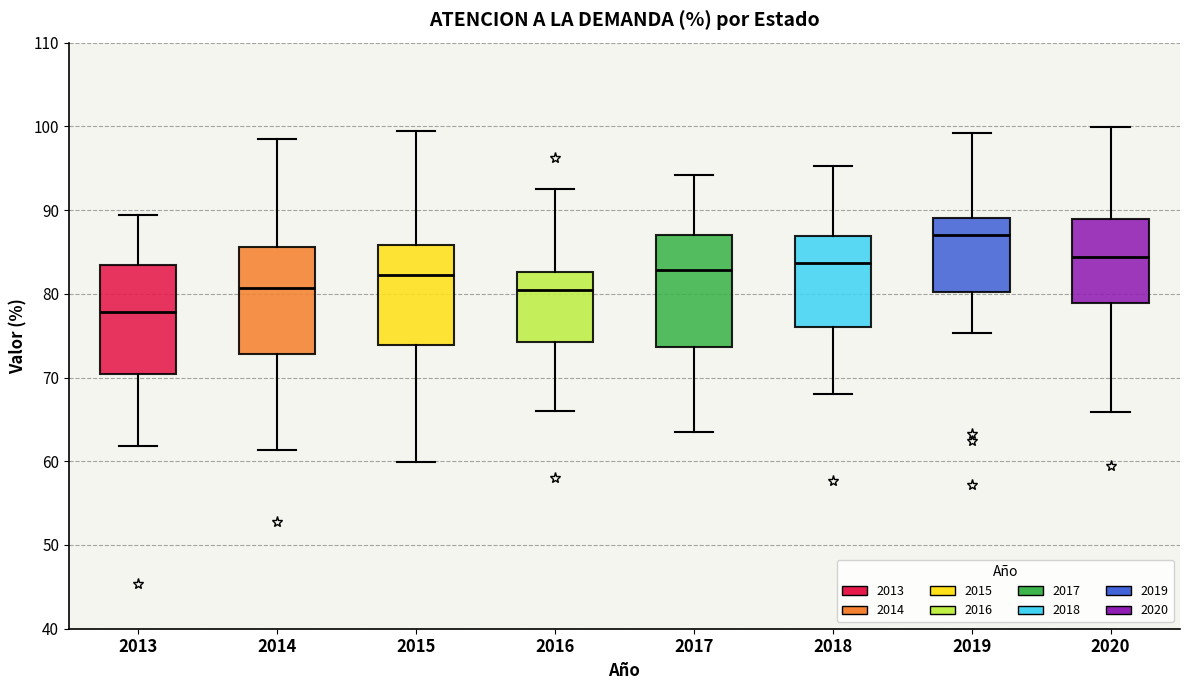

Which box has the highest median line?

2019